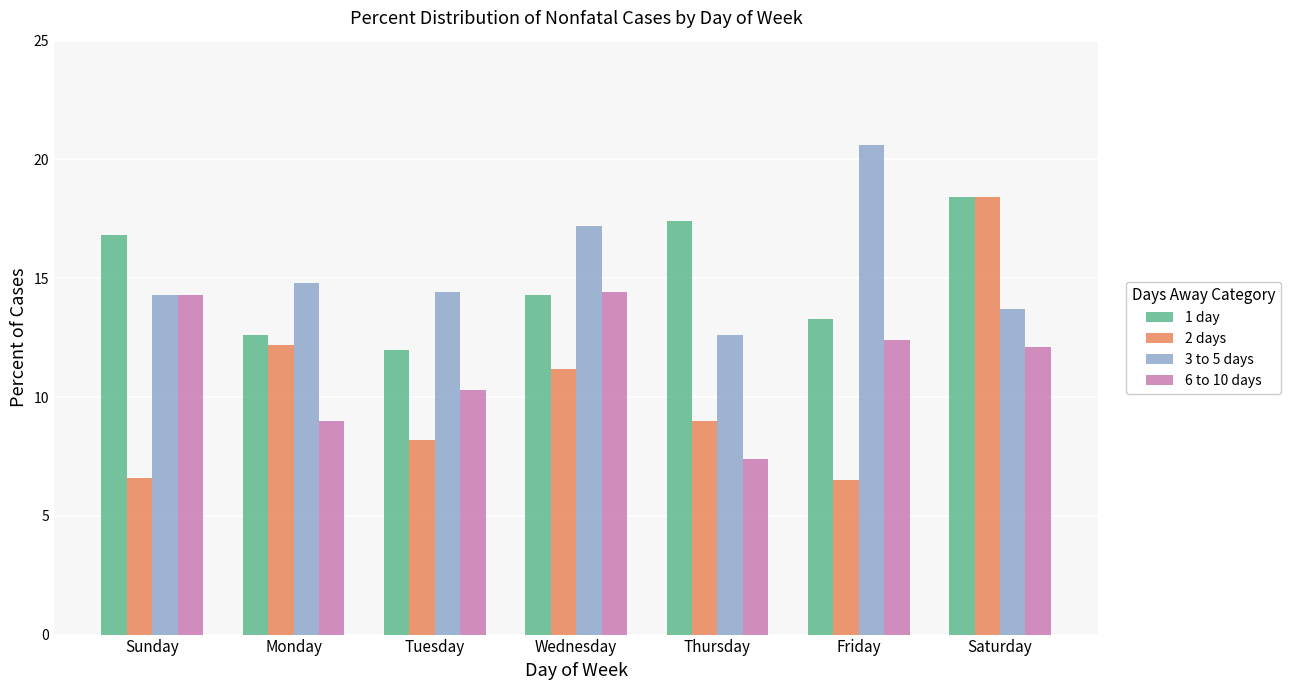

How many groups of bars are there?

7